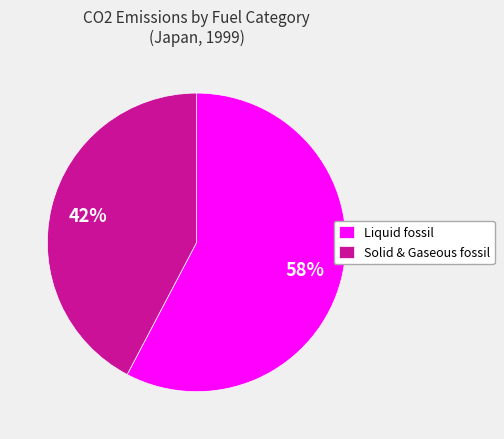

Which has a higher value, Solid & Gaseous fossil or Liquid fossil?

Liquid fossil